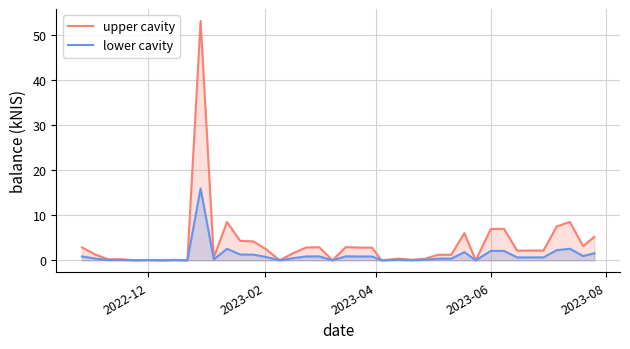

Rank the series by their maximum value, from highest to lowest.

upper cavity, lower cavity